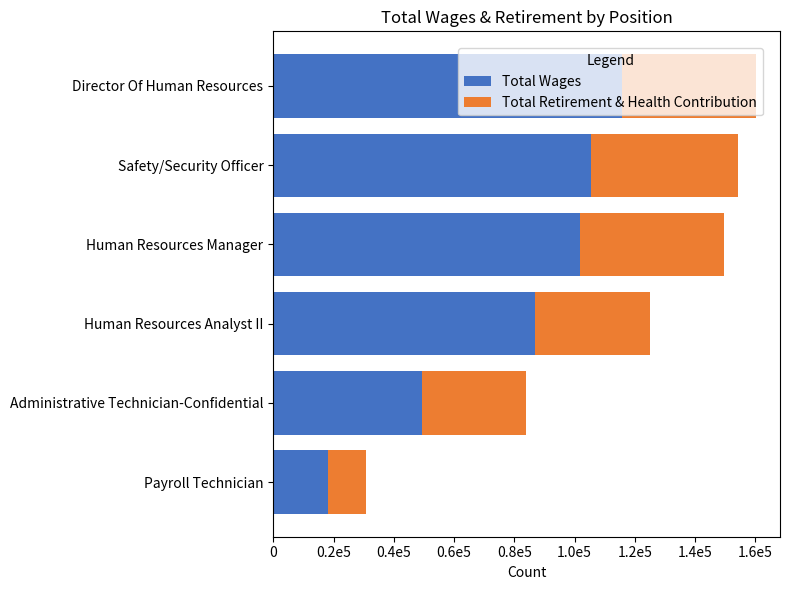

List the series in order of their overall mean, lowest first.

Total Retirement & Health Contribution, Total Wages